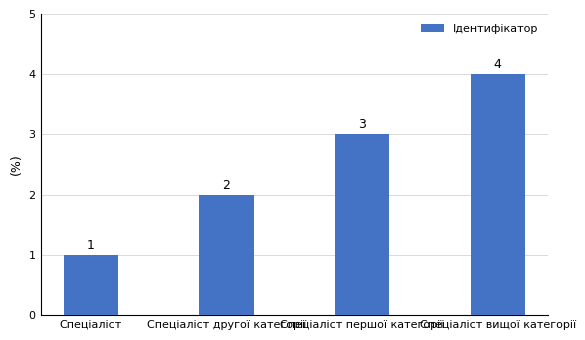

How many values are between 2 and 4?

3